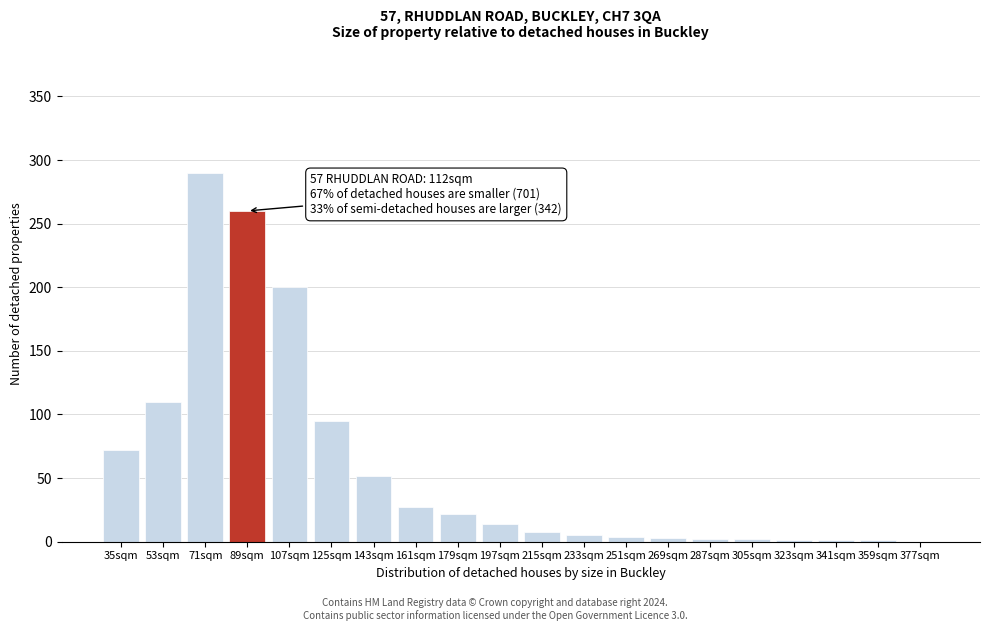

What value does the data have at 143sqm?

52